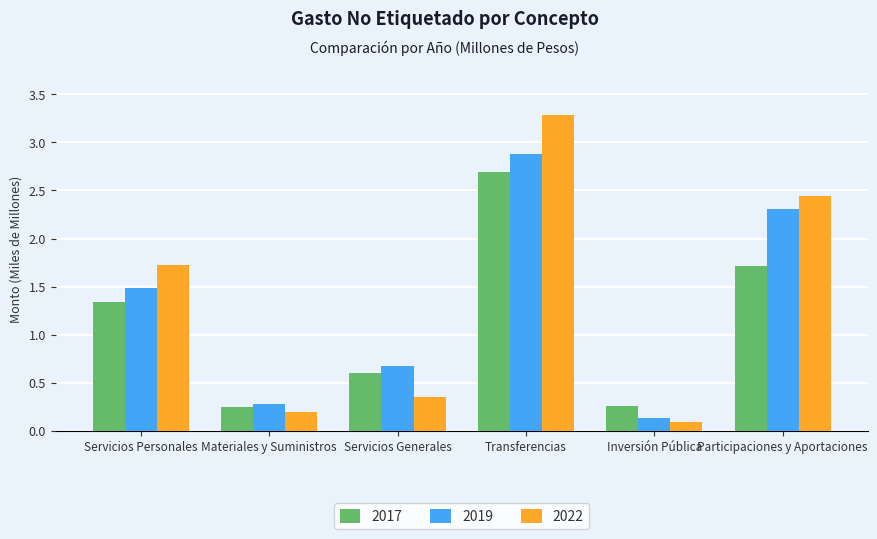

Between Materiales y Suministros and Participaciones y Aportaciones, which series saw the biggest shift?

2022